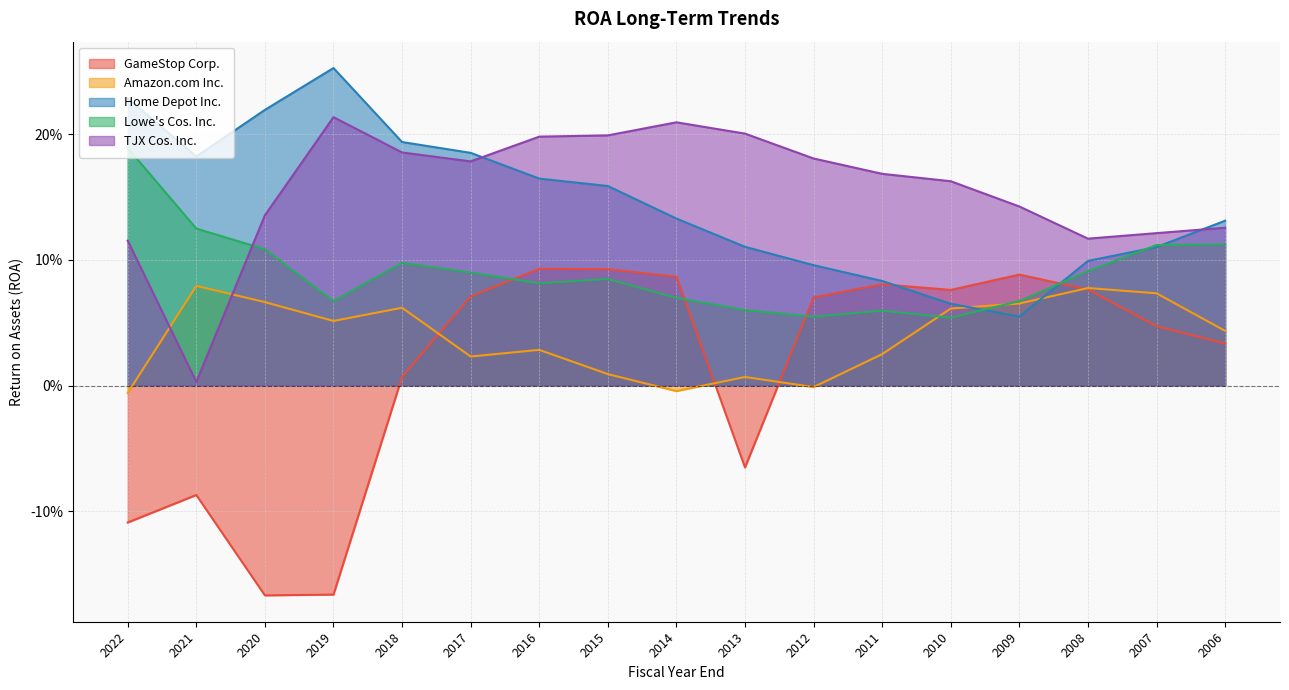

What position from the right is 2017-01-28?

12